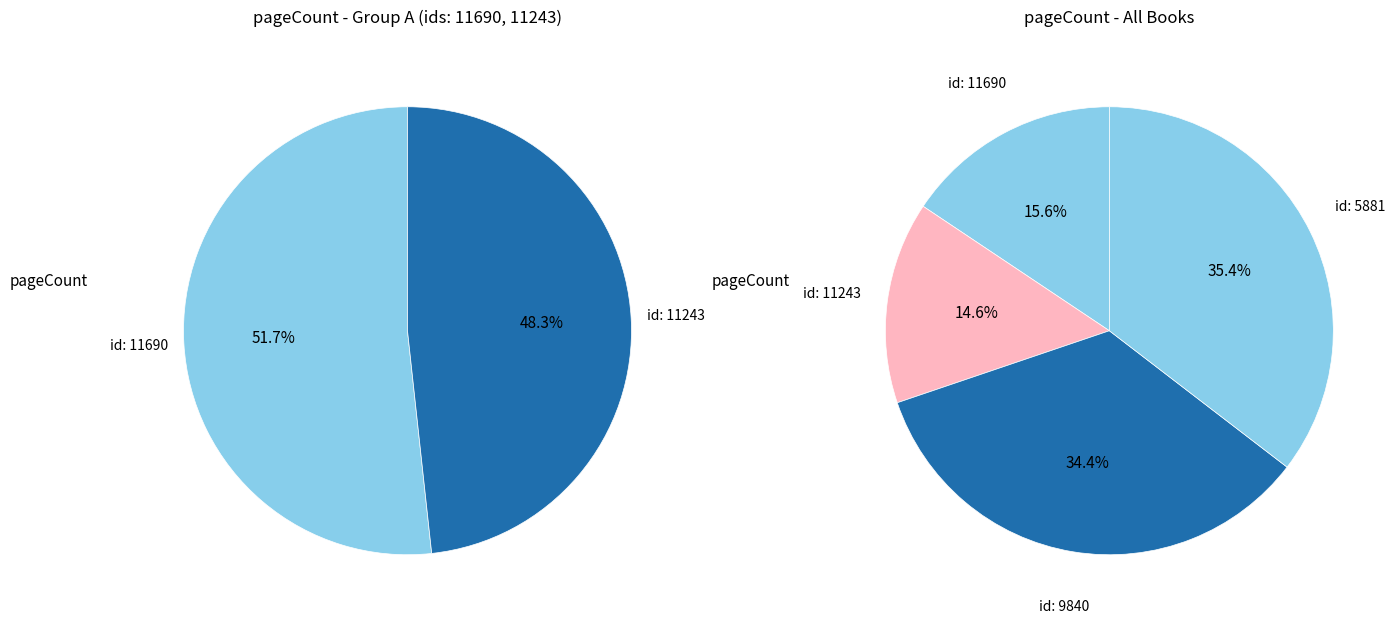

Does 11690 account for over 50% of the chart?

No